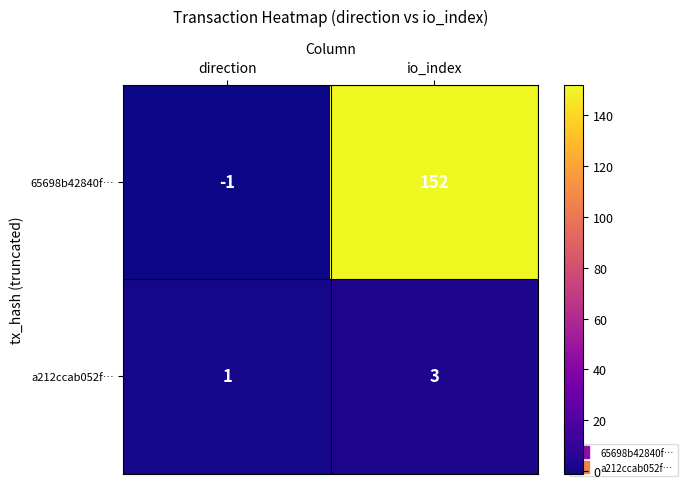

Where is a212ccab052f… nearest to the value 2?

direction